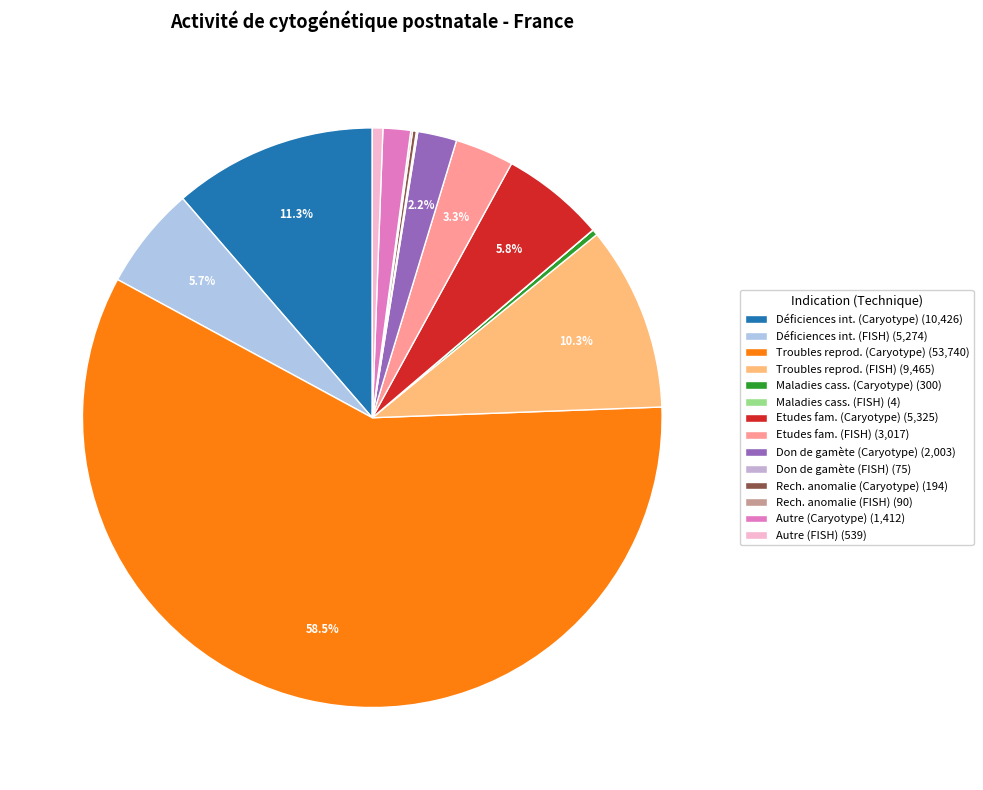

How many slices are in this pie chart?

14